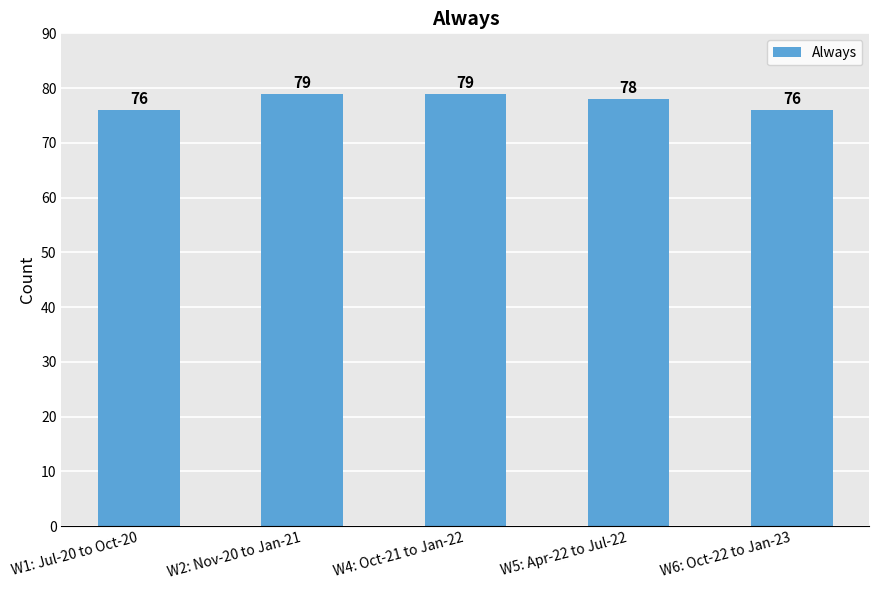

The chart shows a value of 79 at W4: Oct-21 to Jan-22. True or false?

True